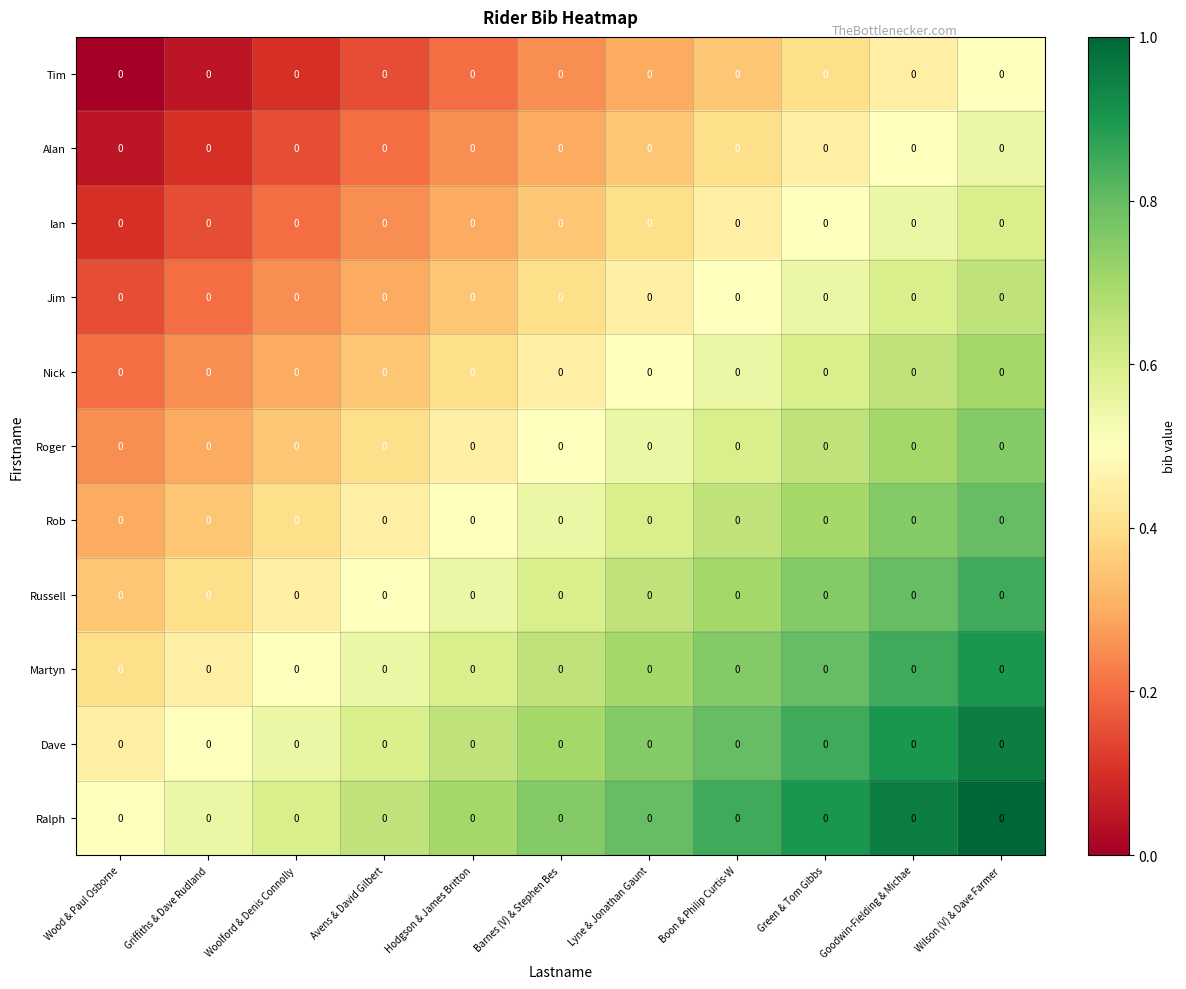

What is the minimum value for Dave?

0.5